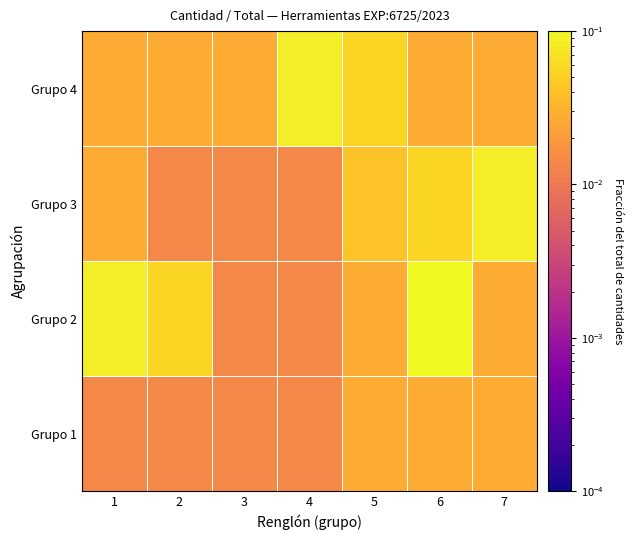

Reading right to left, list all the values displayed in this chart.

Grupo 1: 7=0.0	6=0.0	5=0.0	4=0.0	3=0.0	2=0.0	1=0.0
Grupo 2: 7=0.0	6=0.1	5=0.0	4=0.0	3=0.0	2=0.1	1=0.1
Grupo 3: 7=0.1	6=0.1	5=0.0	4=0.0	3=0.0	2=0.0	1=0.0
Grupo 4: 7=0.0	6=0.0	5=0.1	4=0.1	3=0.0	2=0.0	1=0.0